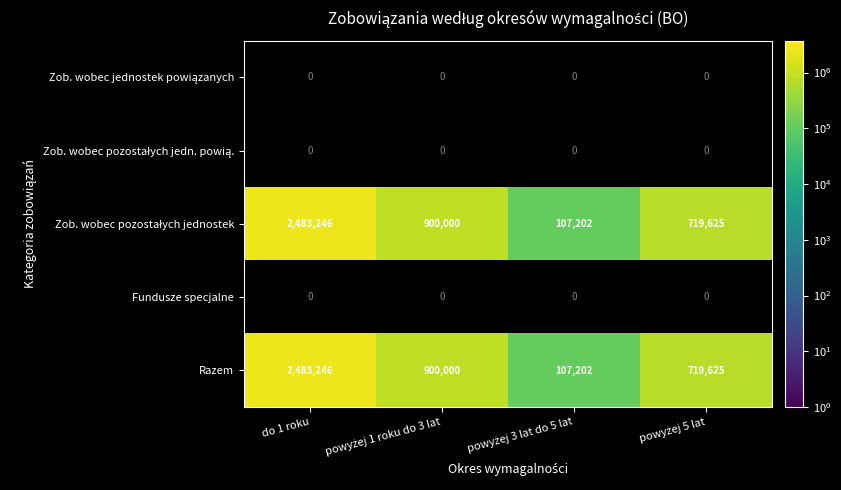

The value of Razem at do 1 roku is 3813943. True or false?

False